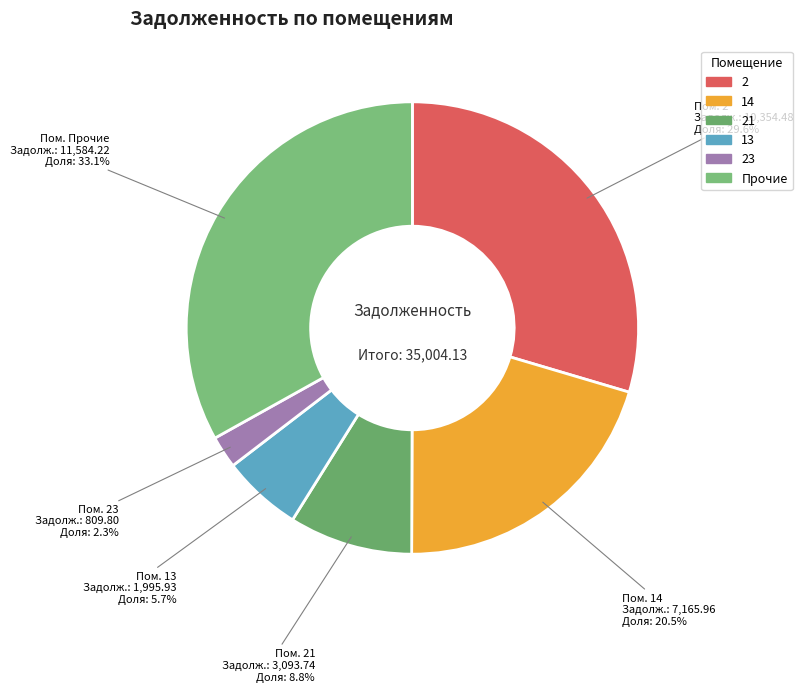

How many slices are in this pie chart?

6